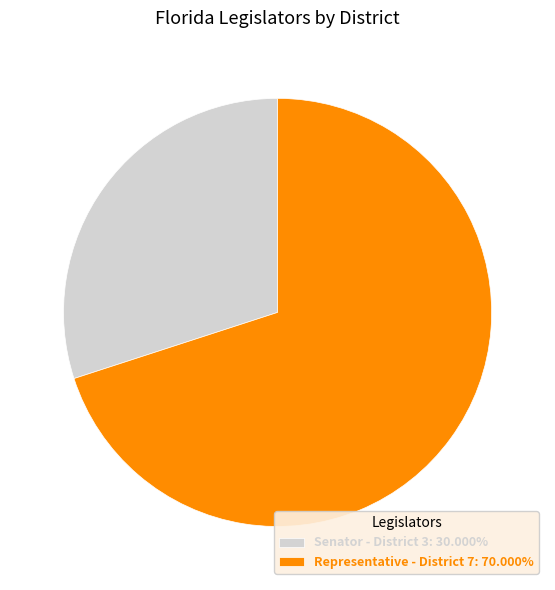

What is the smallest slice in the pie chart?

Senator - District 3